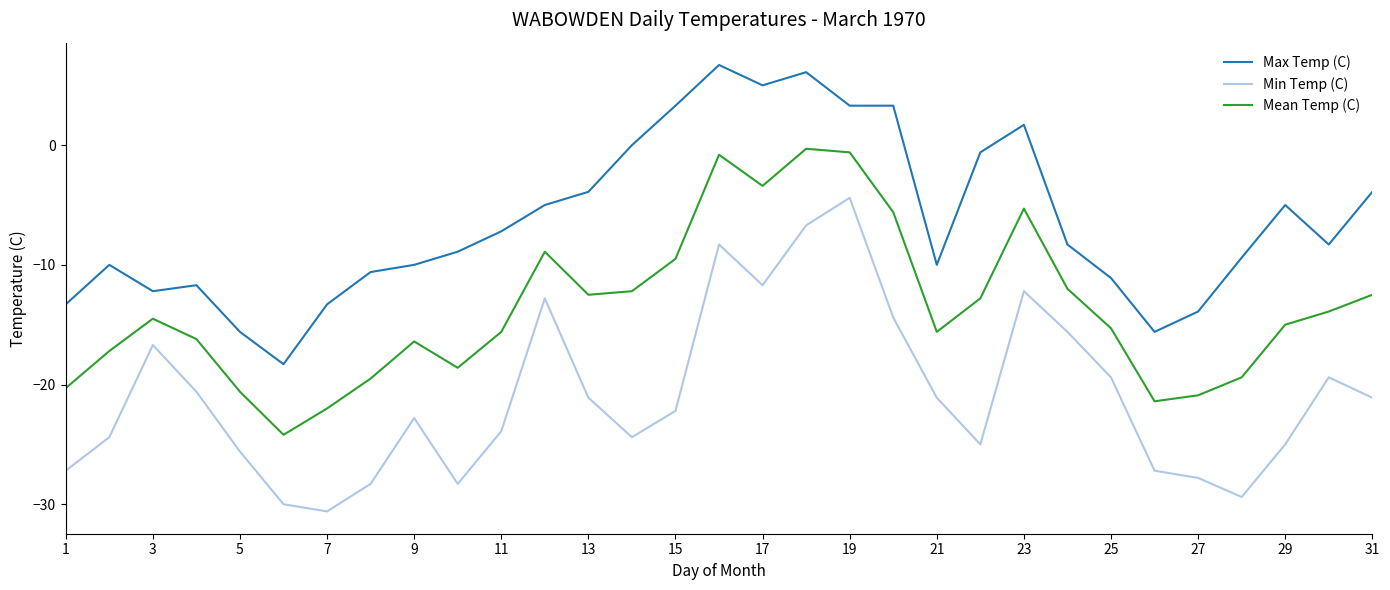

What is the highest value of the Min Temp (C) series?

-4.4